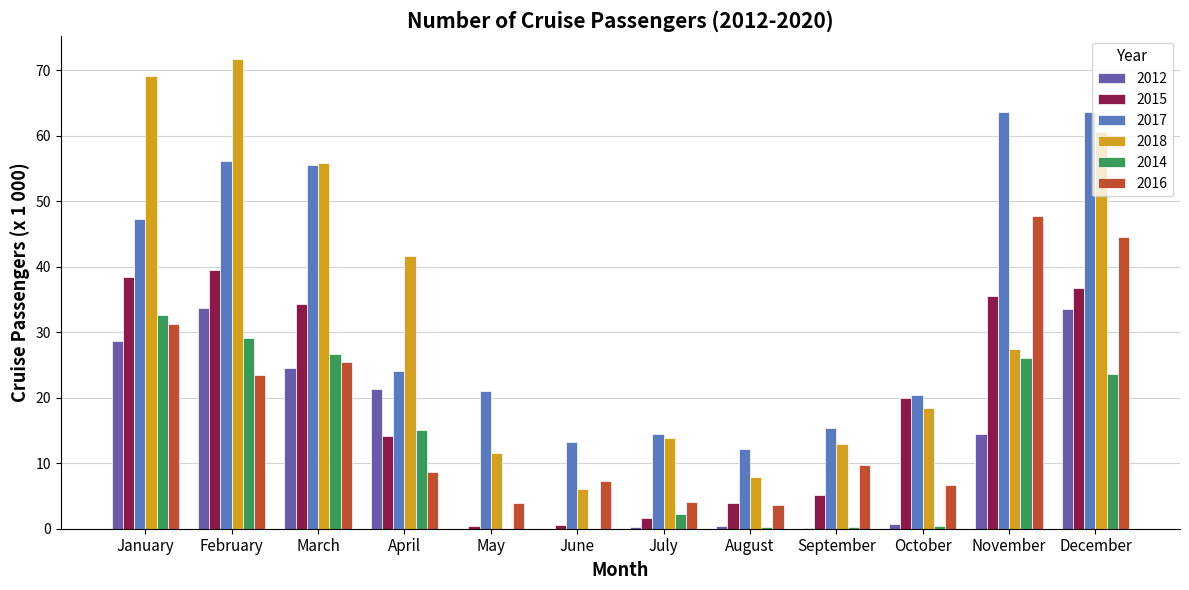

How many data points in 2015 are above 19?

6